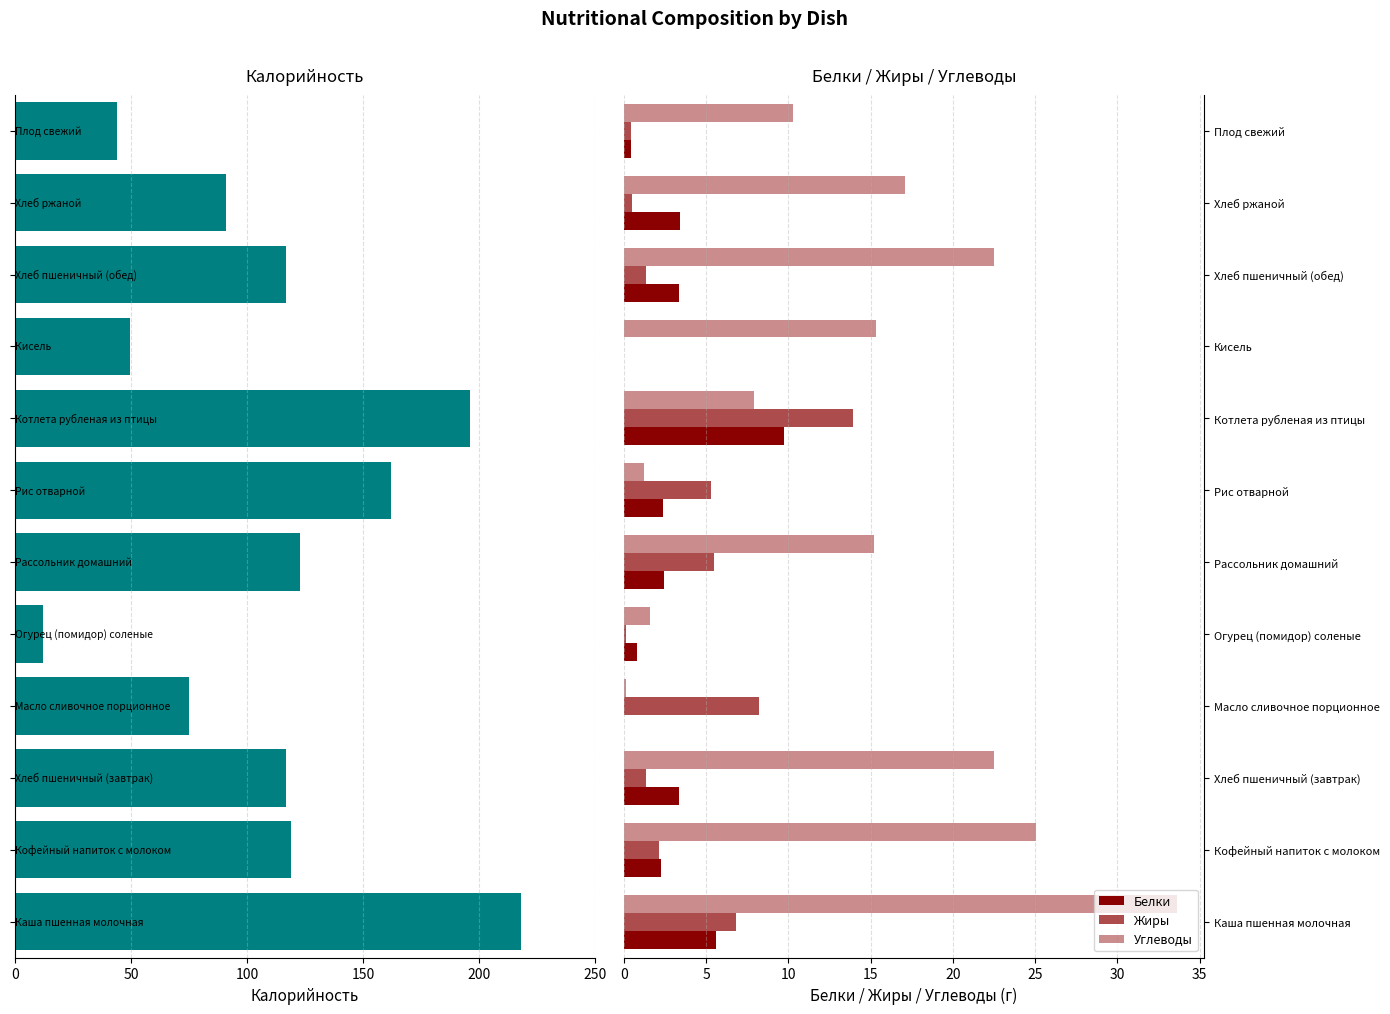

What is the sum of all Белки values?

33.7